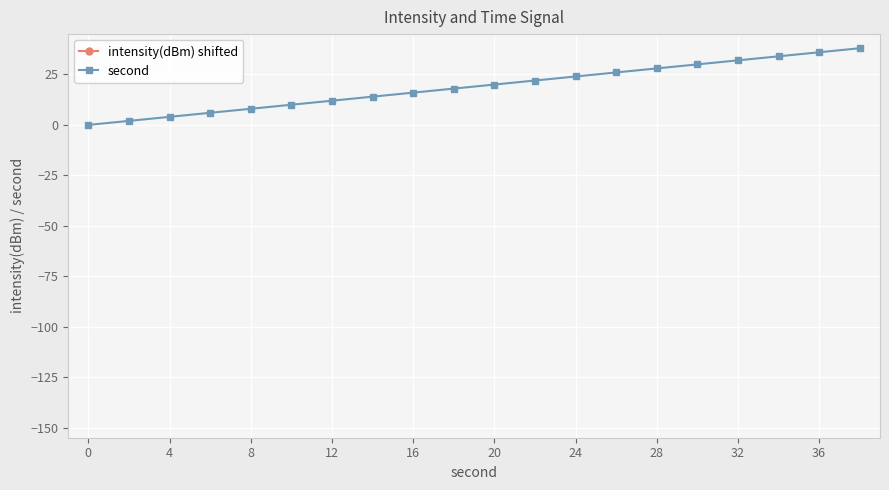

What is the difference between the highest and lowest values at 4?

119.0